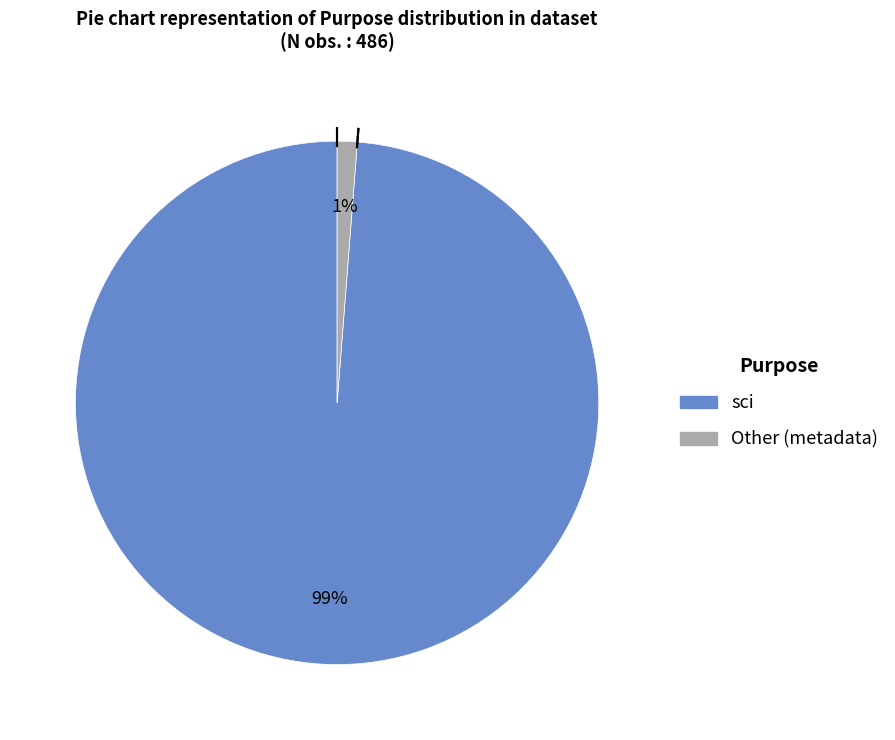

How many segments does this pie chart have?

2